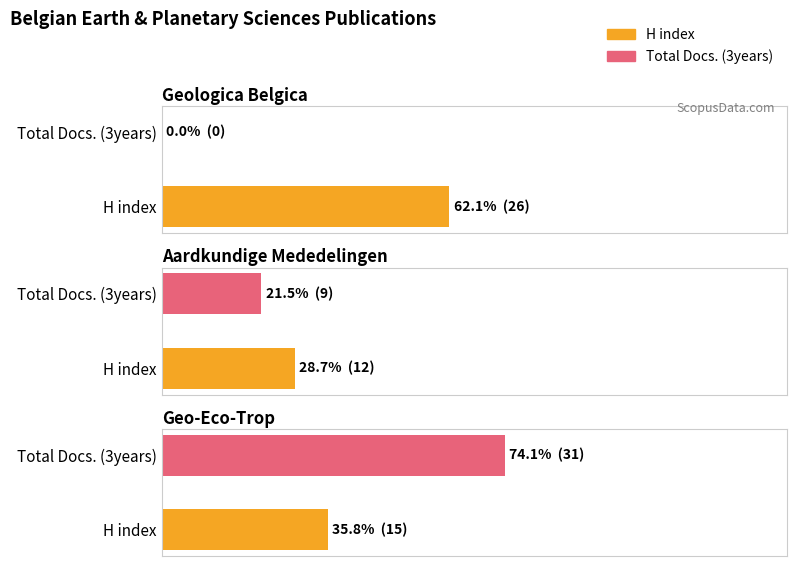

What position from the right is Aardkundige Mededelingen?

2